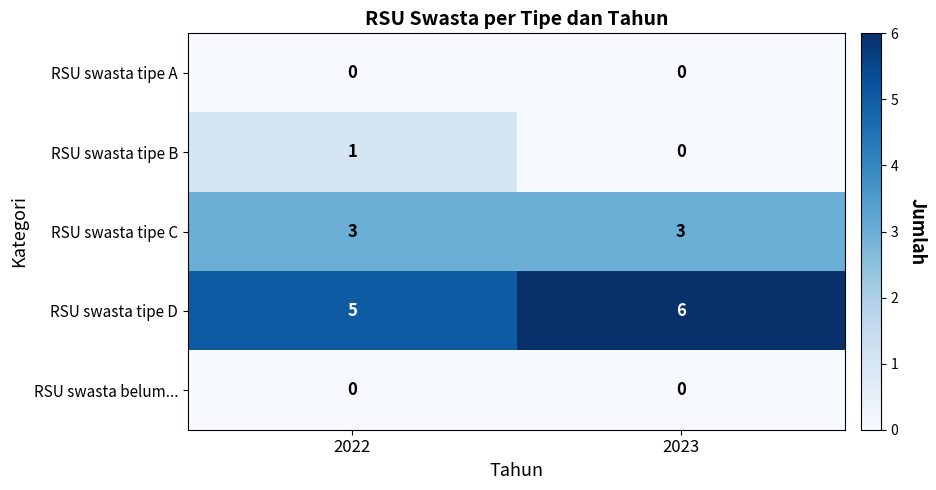

Is it true that RSU swasta tipe D equals 6 at 2023?

True